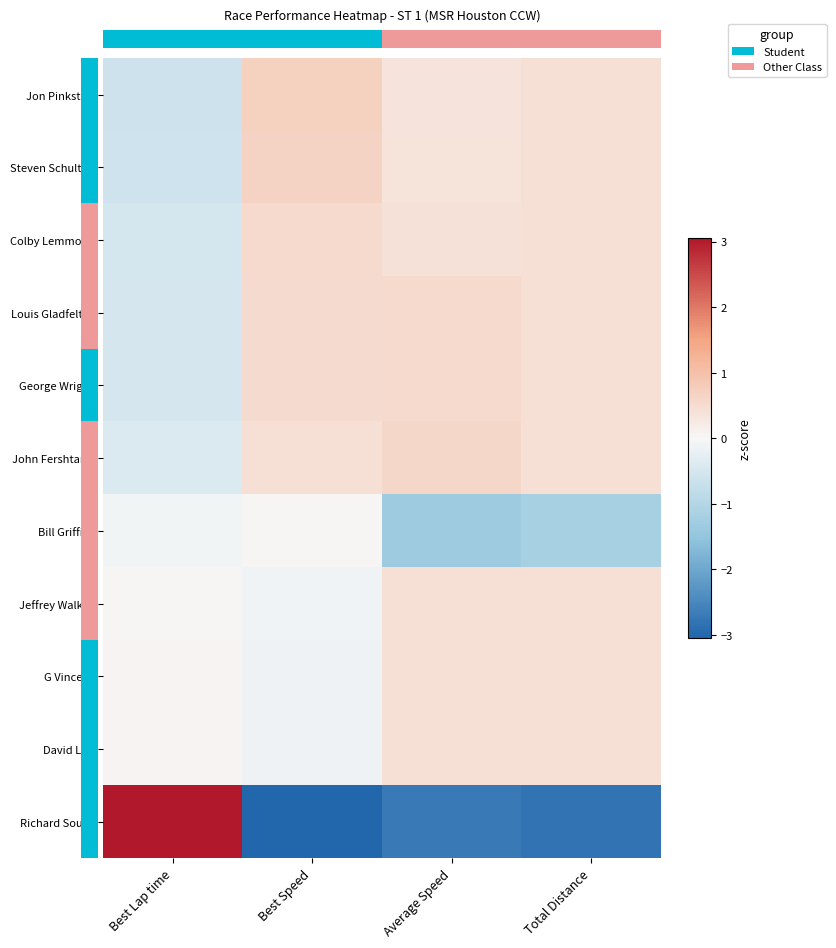

How many distinct data groups are displayed?

11